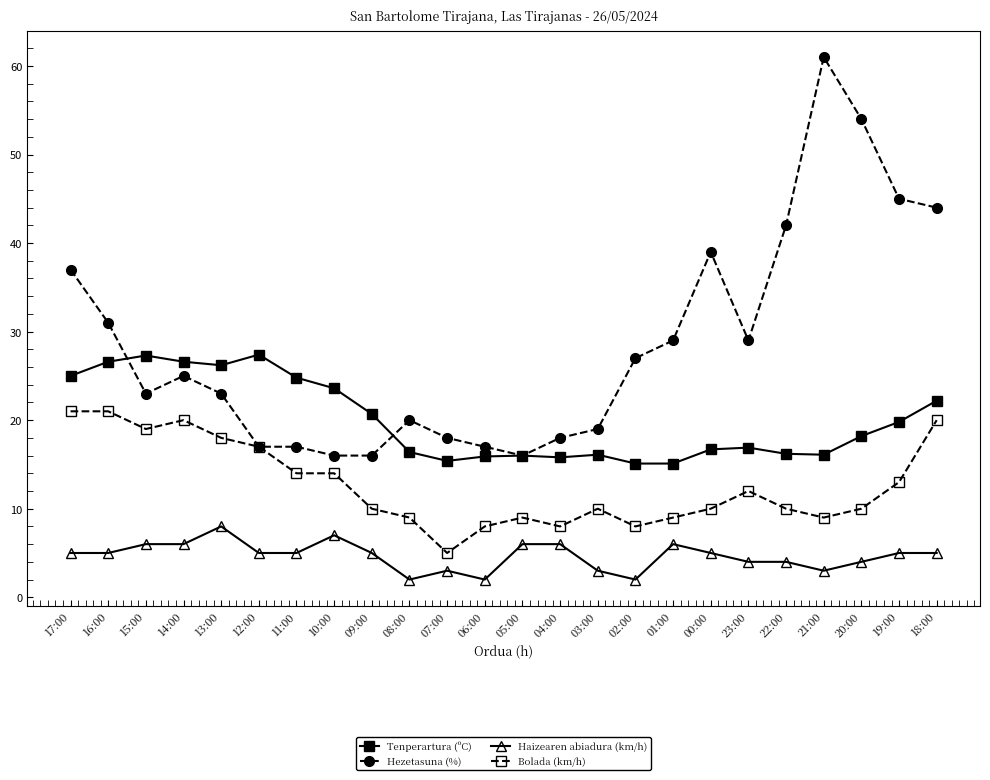

What is the value of the Tenperartura (ºC) point at the 20th from the left?

16.2